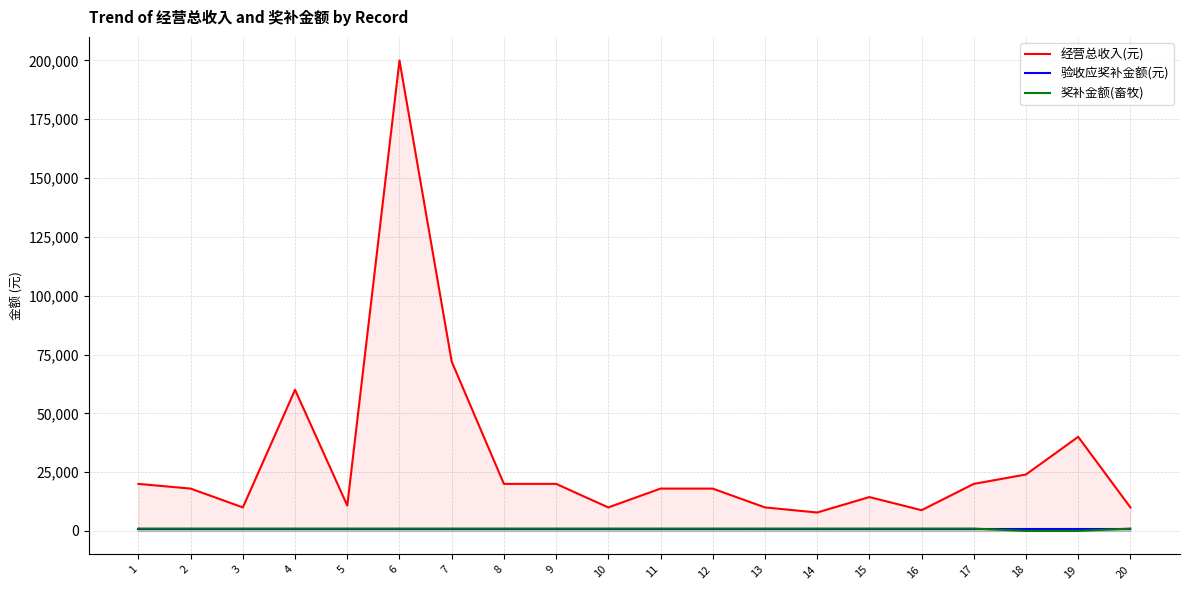

Does the chart display data point markers on the line(s)?

No